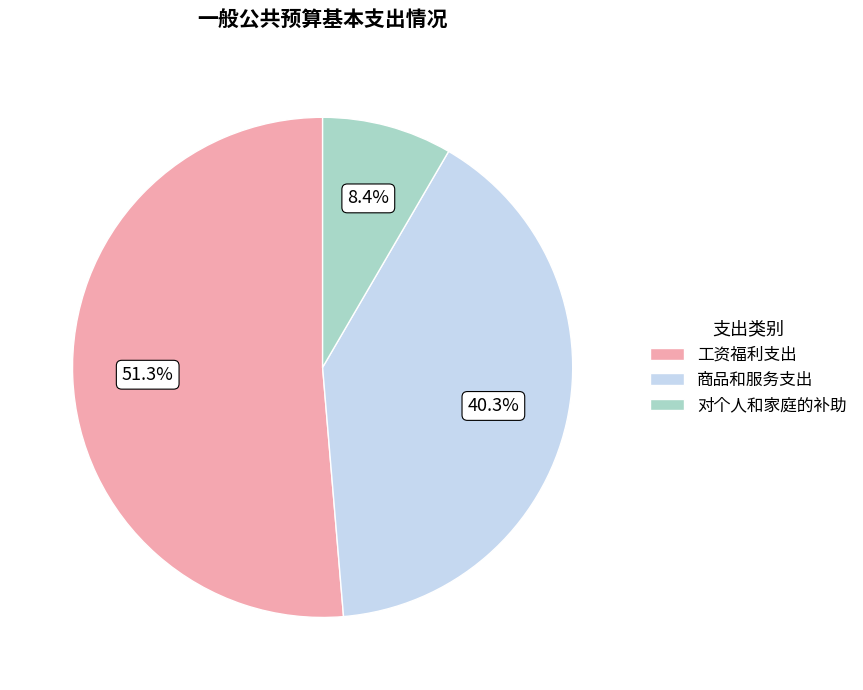

True or false: 对个人和家庭的补助 accounts for 8% of the total.

True